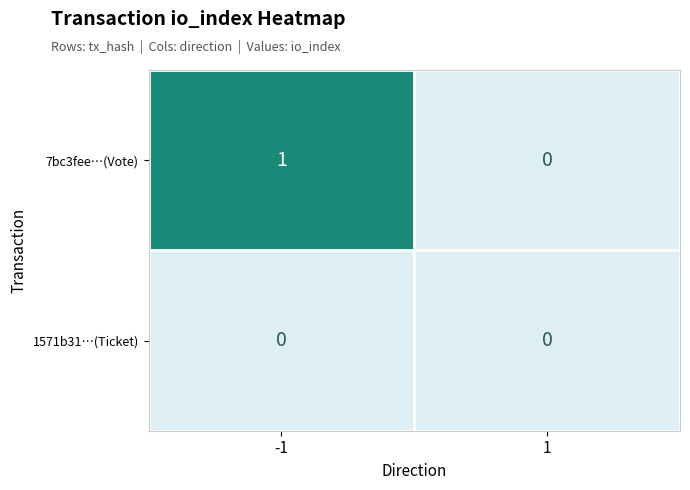

What is the sum of the 7bc3fee…(Vote) values at -1 and 1?

1